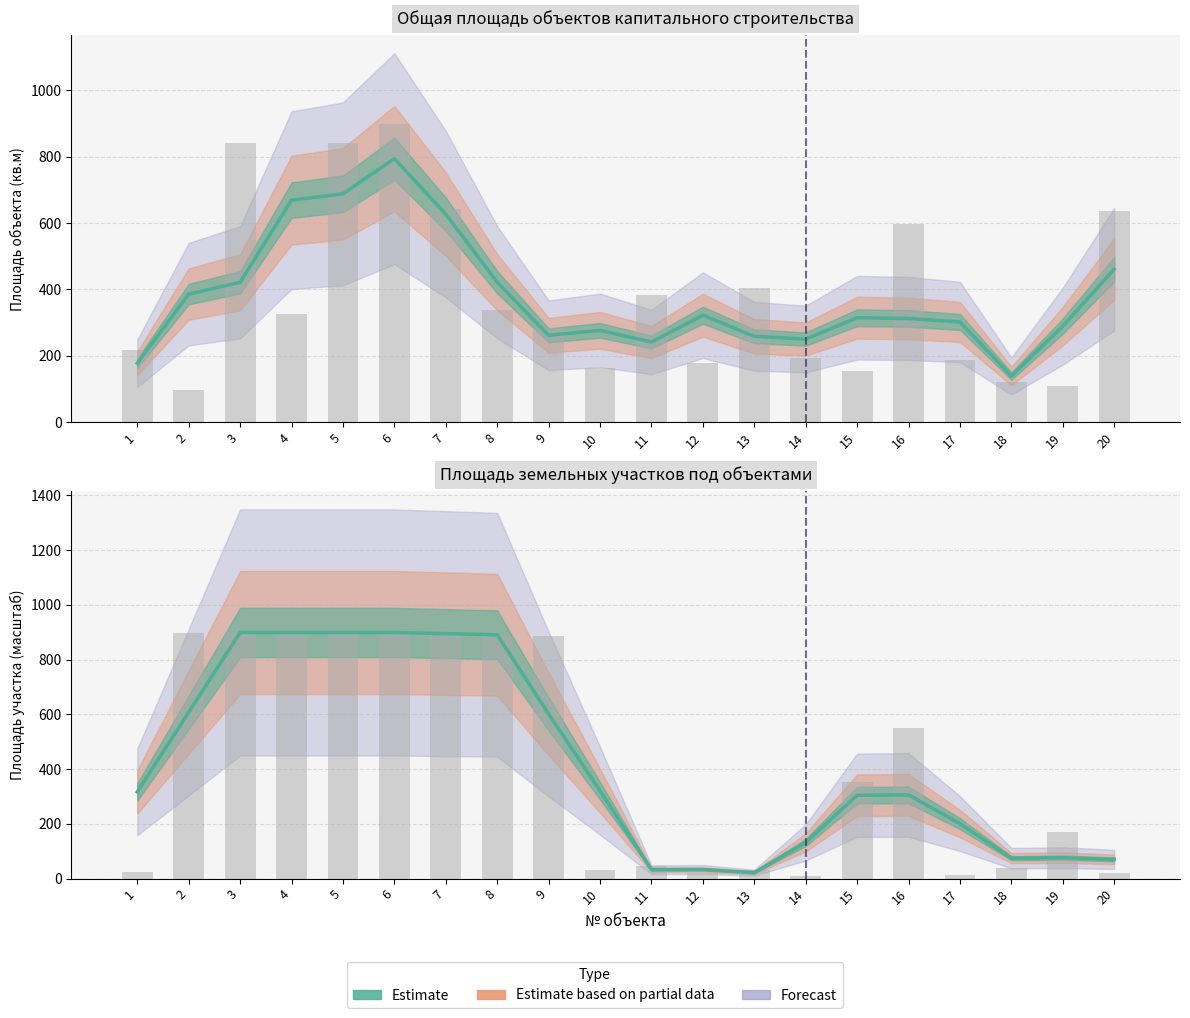

Is the value of Общая площадь объекта at 15 greater than the value of Площадь земельного участка at 1?

No